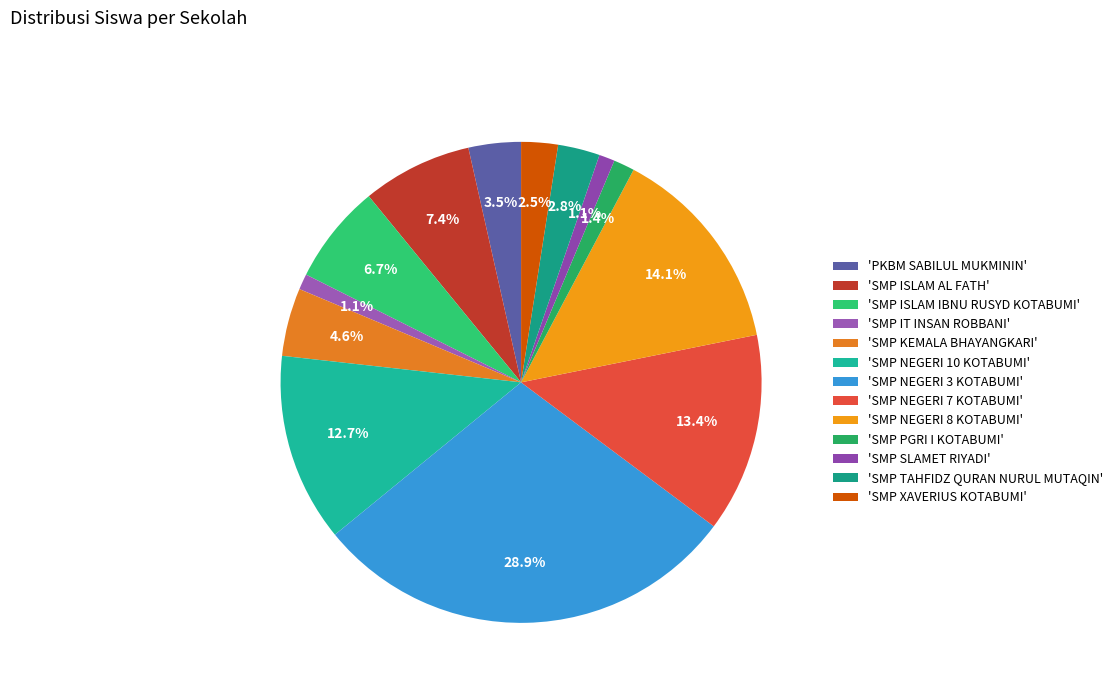

Rank the categories by value from lowest to highest.

SMP IT INSAN ROBBANI, SMP SLAMET RIYADI, SMP PGRI I KOTABUMI, SMP XAVERIUS KOTABUMI, SMP TAHFIDZ QURAN NURUL MUTAQIN, PKBM SABILUL MUKMININ, SMP KEMALA BHAYANGKARI, SMP ISLAM IBNU RUSYD KOTABUMI, SMP ISLAM AL FATH, SMP NEGERI 10 KOTABUMI, SMP NEGERI 7 KOTABUMI, SMP NEGERI 8 KOTABUMI, SMP NEGERI 3 KOTABUMI